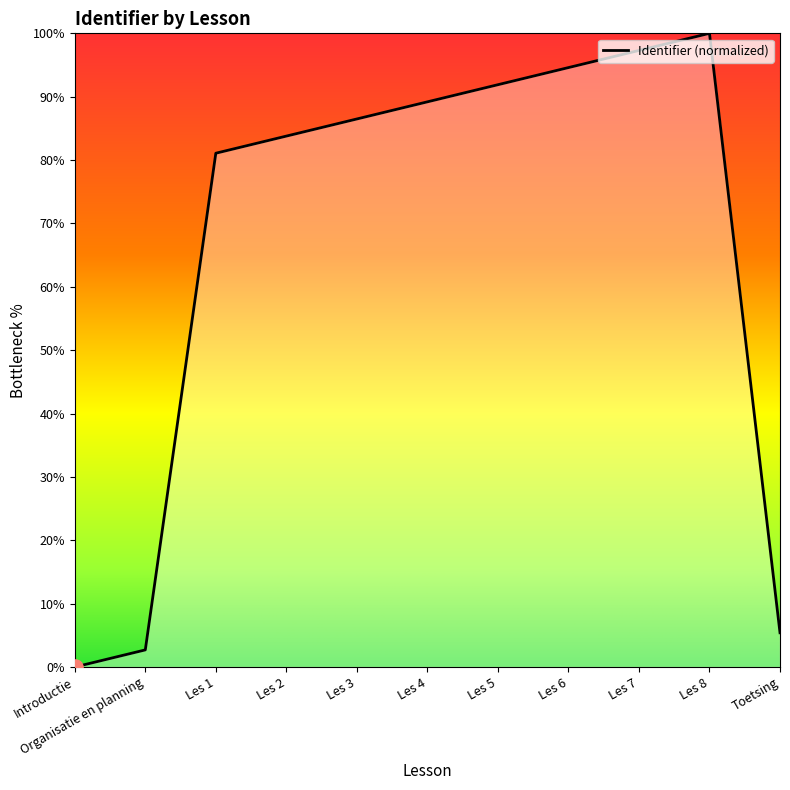

Between Toetsing and Les 7, which is larger?

Les 7